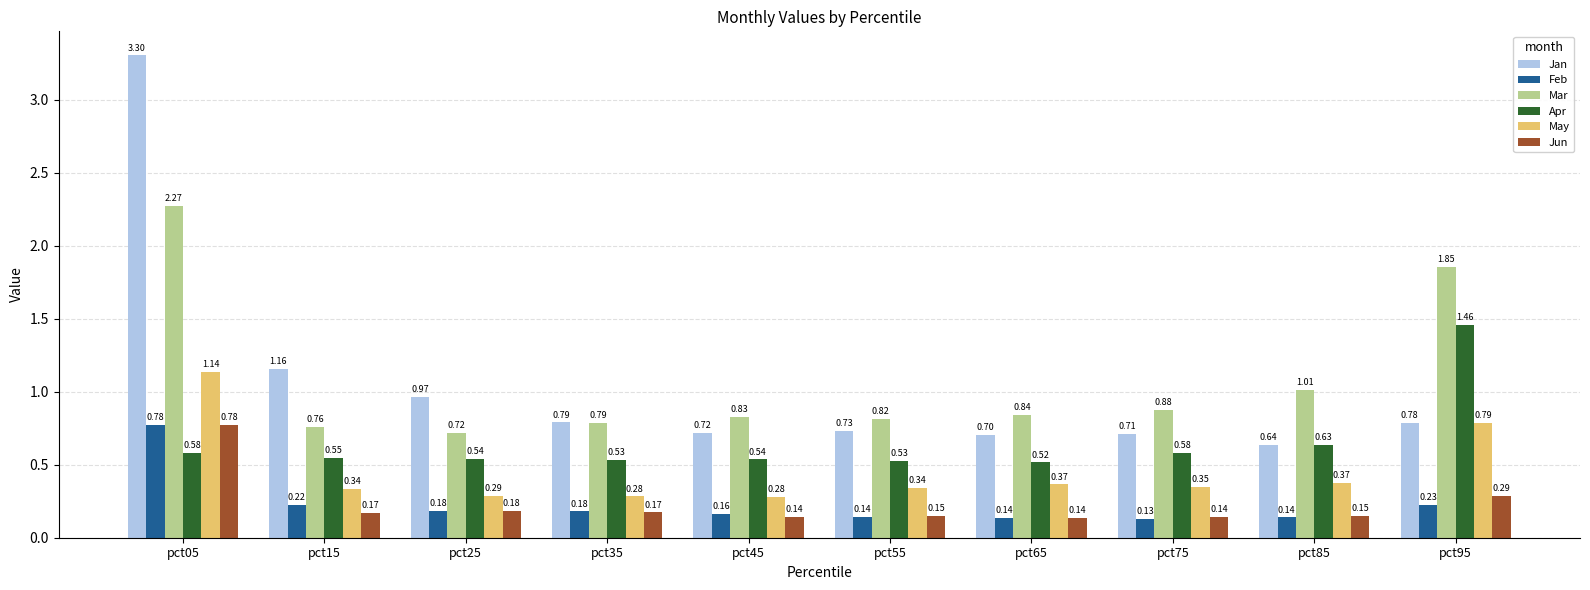

At which category is the sum across all series the highest?

pct05